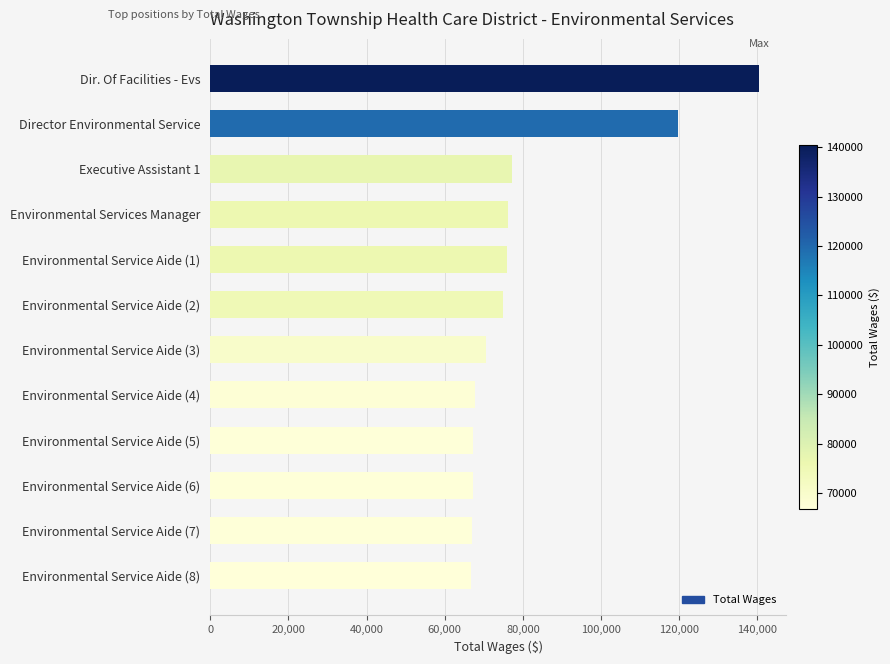

What is the sum of the values at Environmental Service Aide (8) and Environmental Services Manager?

142902